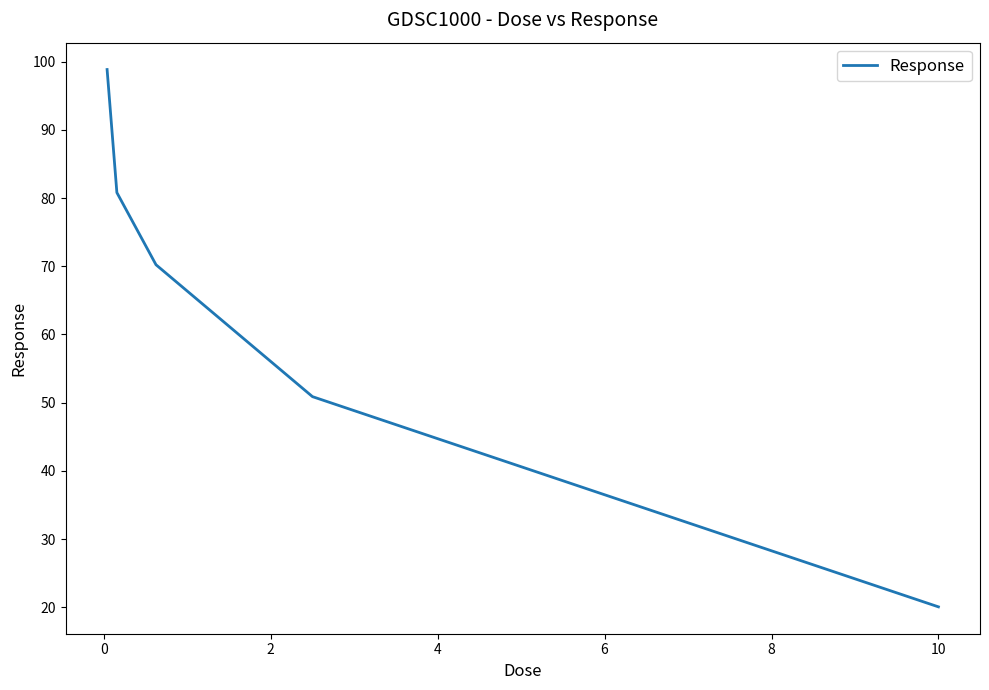

How many series are shown in this chart?

1